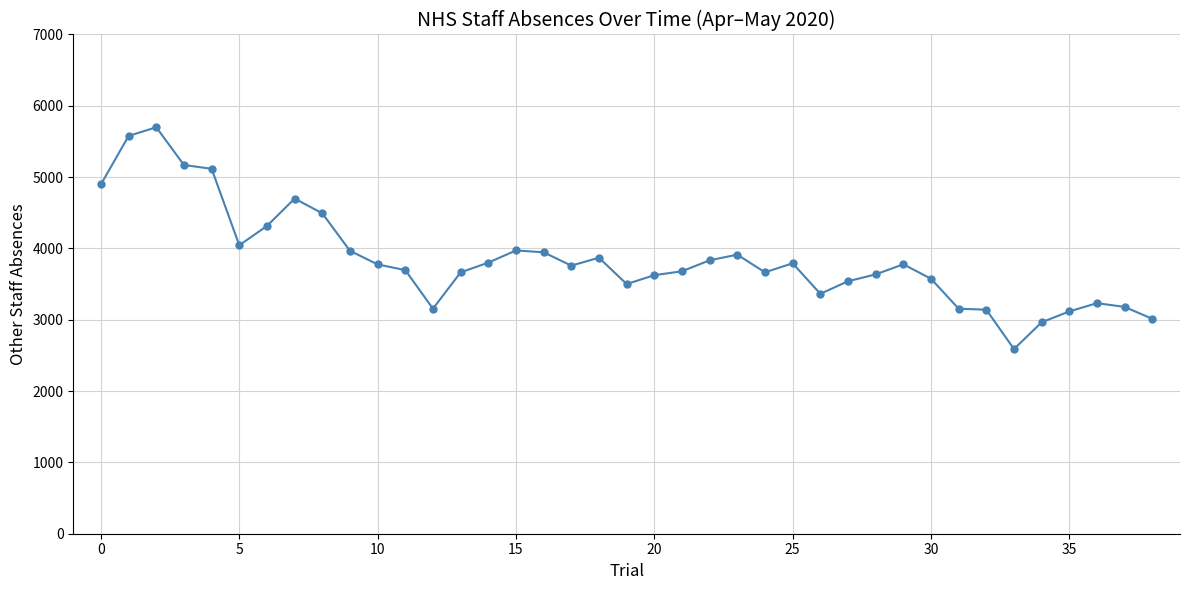

What is the smallest value displayed?

2589